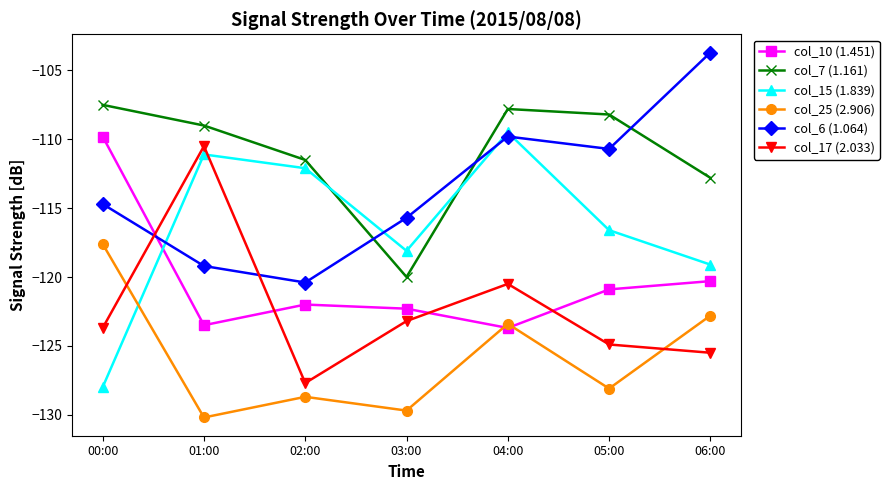

How many lines are shown in the chart?

6